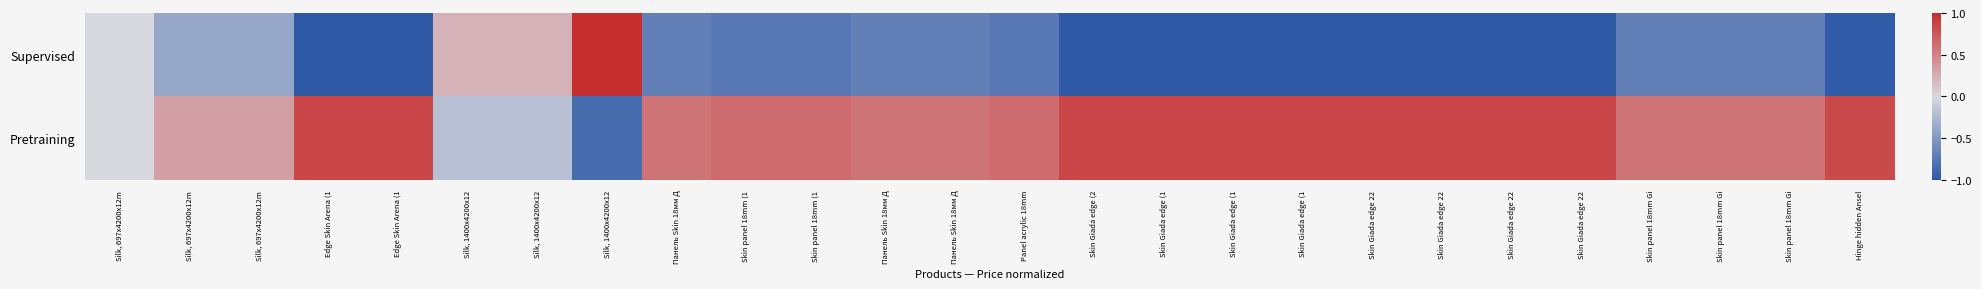

At how many categories does at least one series exceed 0?

26